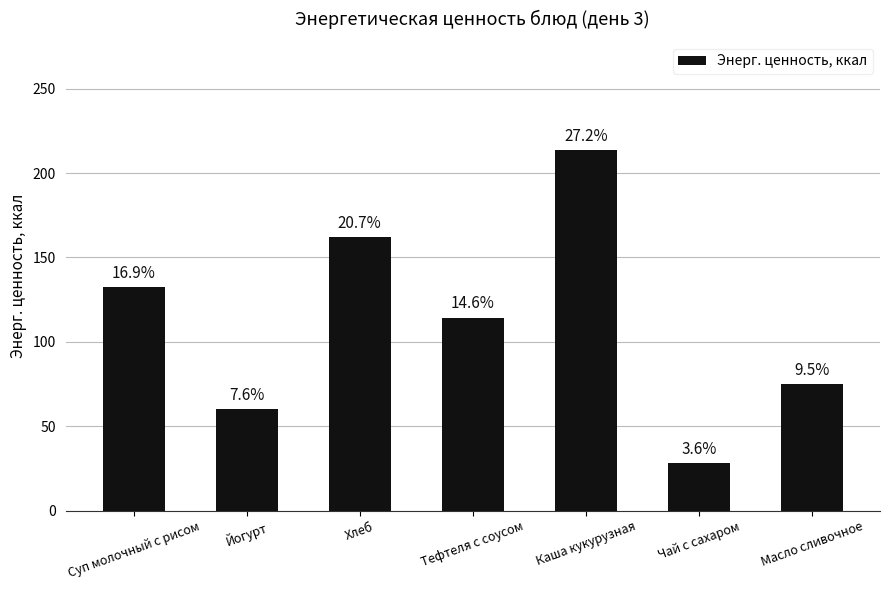

At which label is the value closest to 120?

Тефтеля с соусом